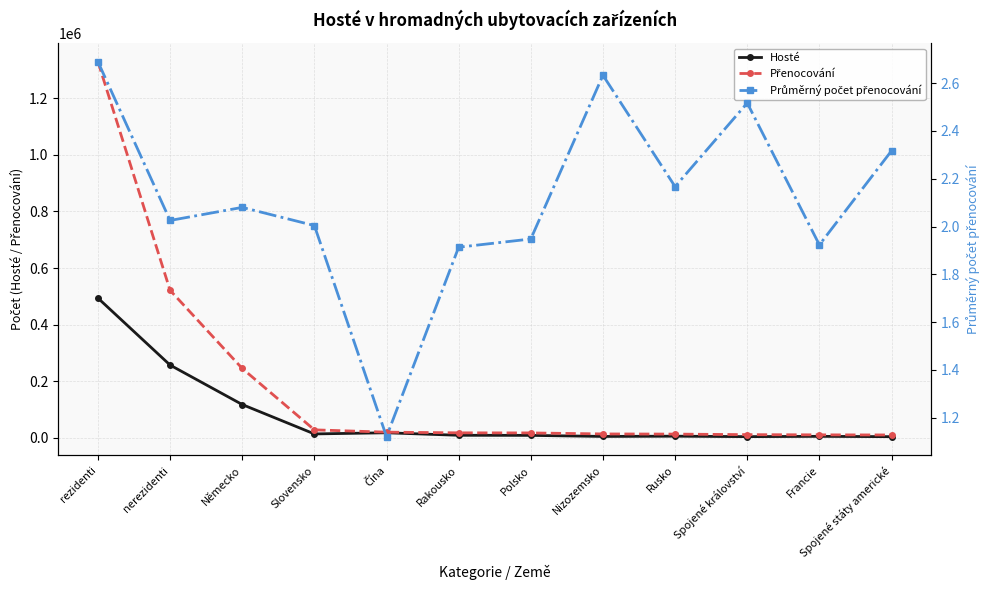

How many interior local peaks does the Hosté series have?

3